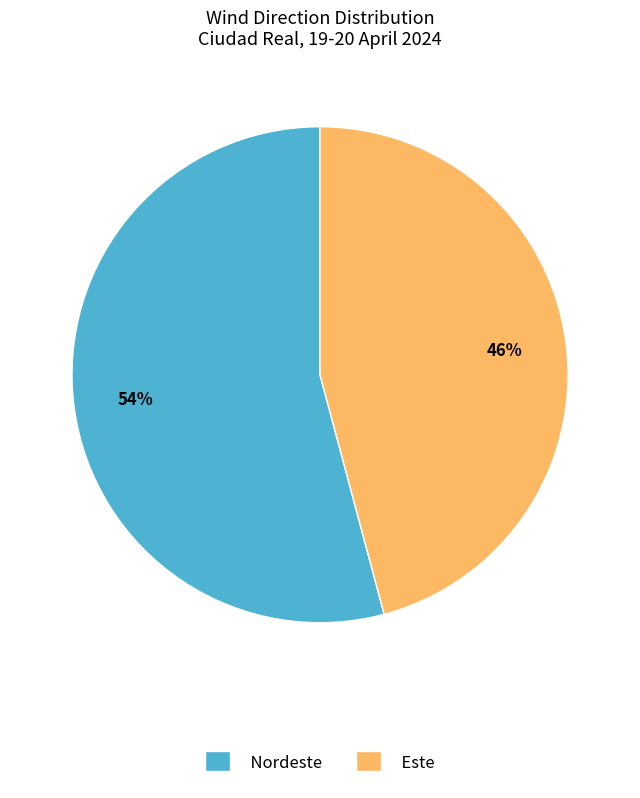

Is there a majority slice in this chart?

Yes